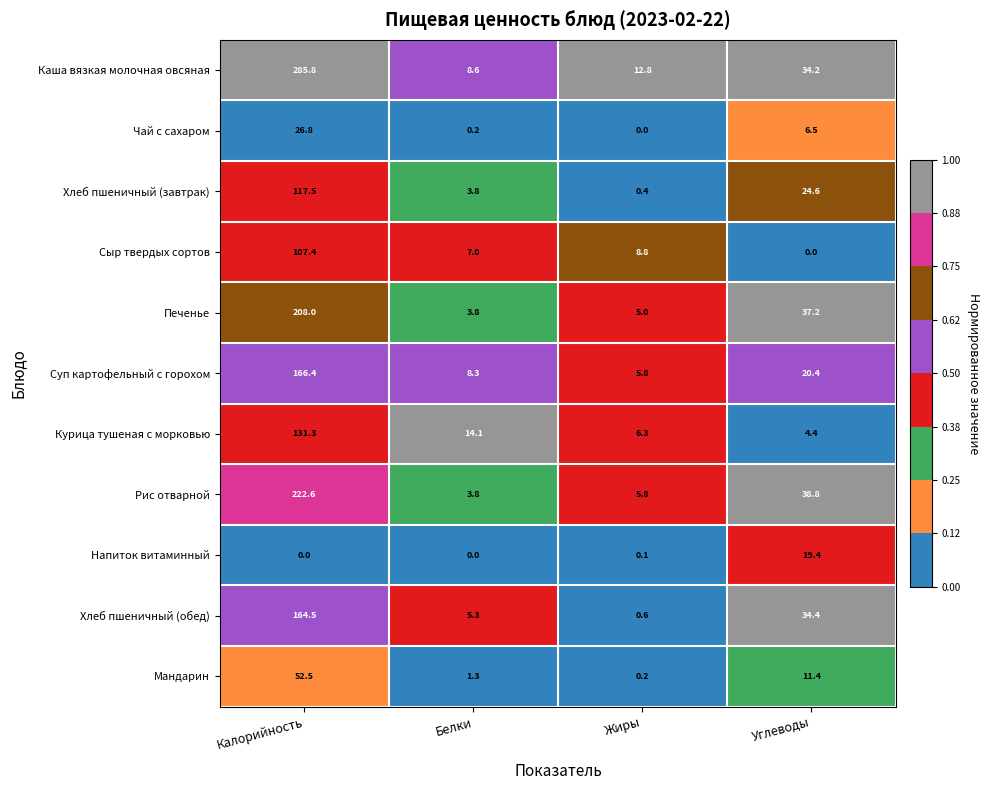

At which category is the sum across all series the highest?

Калорийность